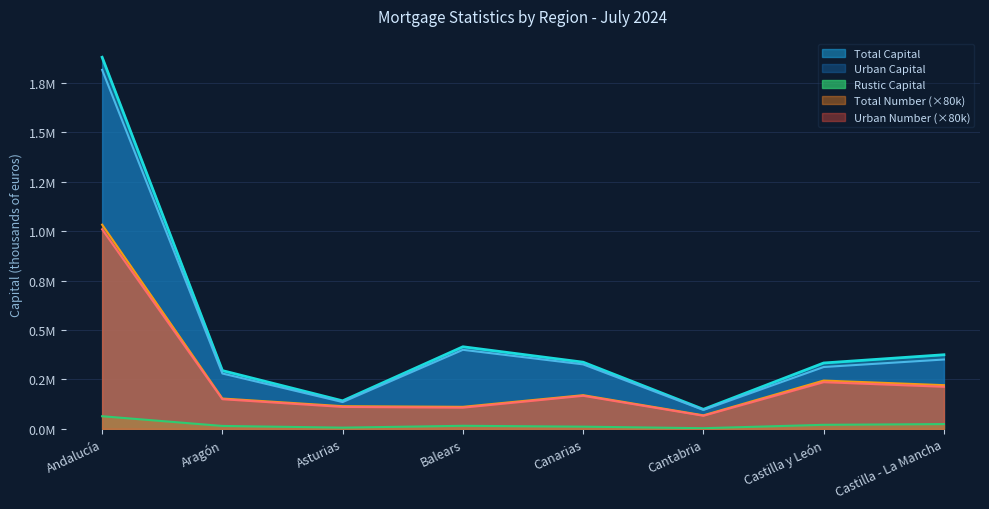

Reading left to right, list all the values displayed in this chart.

Total Capital: Andalucía=1878842	Aragón=294554	Asturias=141560	Balears=415009	Canarias=337014	Cantabria=98715	Castilla y León=332962	Castilla - La Mancha=374639
Urban Capital: Andalucía=1815098	Aragón=279838	Asturias=135472	Balears=399593	Canarias=325939	Cantabria=95523	Castilla y León=312594	Castilla - La Mancha=350551
Rustic Capital: Andalucía=63744	Aragón=14716	Asturias=6088	Balears=15416	Canarias=11075	Cantabria=3192	Castilla y León=20368	Castilla - La Mancha=24088
Total Number: Andalucía=1032400	Aragón=153280	Asturias=114560	Balears=111280	Canarias=170240	Cantabria=68320	Castilla y León=244080	Castilla - La Mancha=220880
Urban Number: Andalucía=1008880	Aragón=149920	Asturias=110800	Balears=107200	Canarias=167120	Cantabria=66240	Castilla y León=236000	Castilla - La Mancha=212720